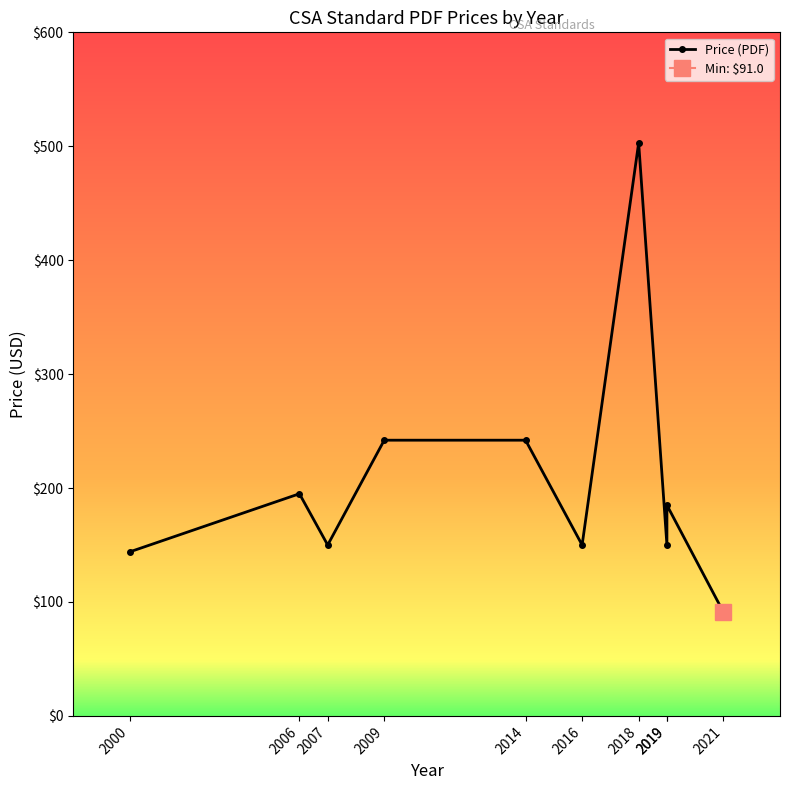

At which category does the chart reach its minimum across all series?

2021